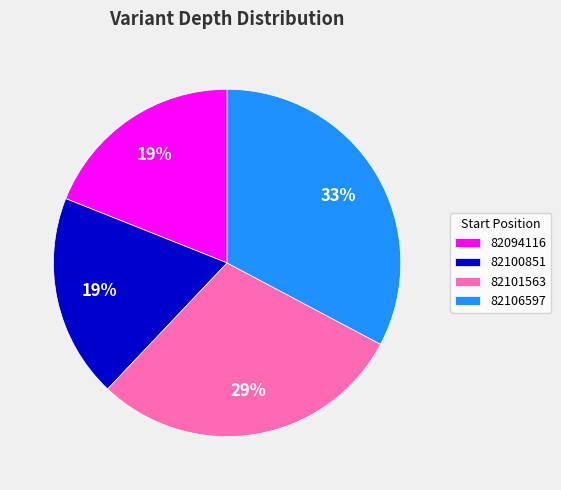

Do 82094116 and 82100851 together represent more than half of the pie?

No